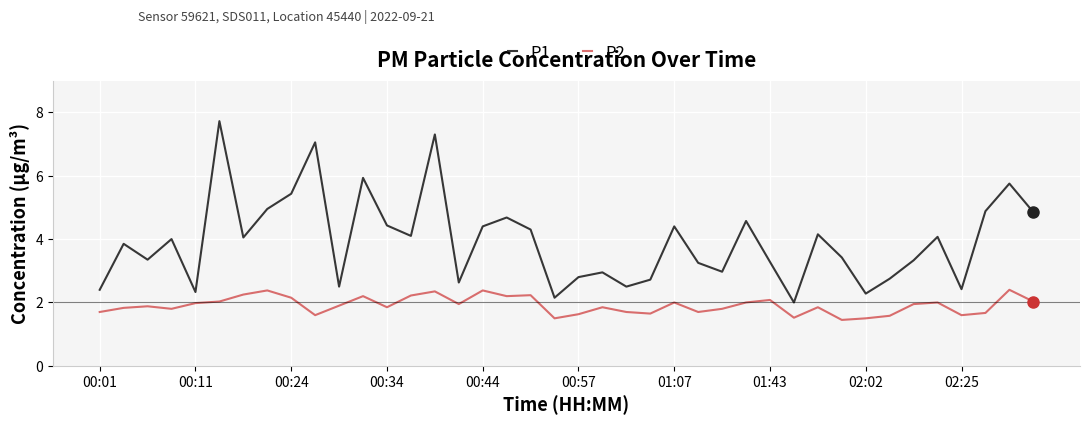

What is the maximum value for P1?

7.7